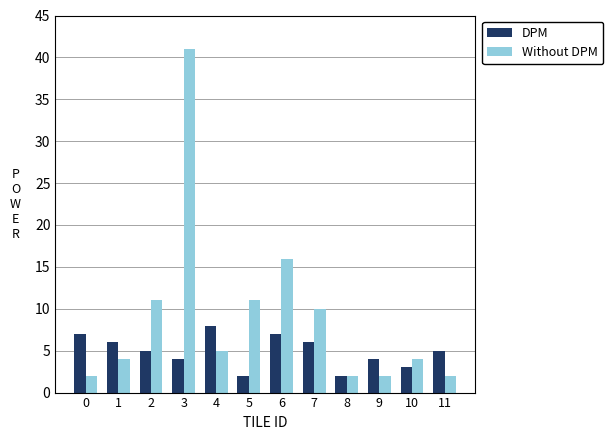

How many bars are there in total?

24